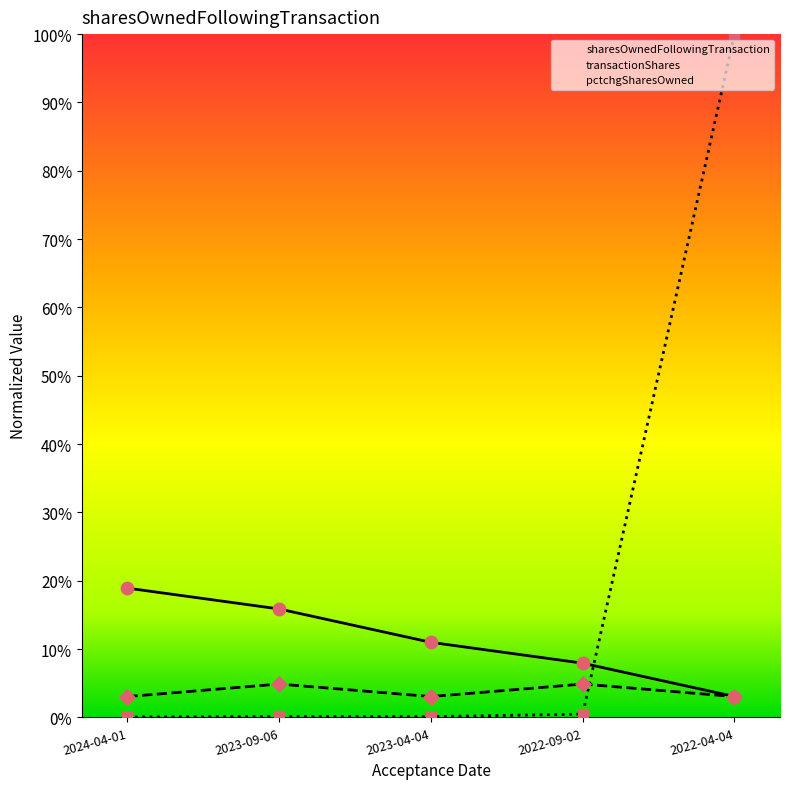

What are all the series names shown in the legend?

sharesOwnedFollowingTransaction, transactionShares, pctchgSharesOwned